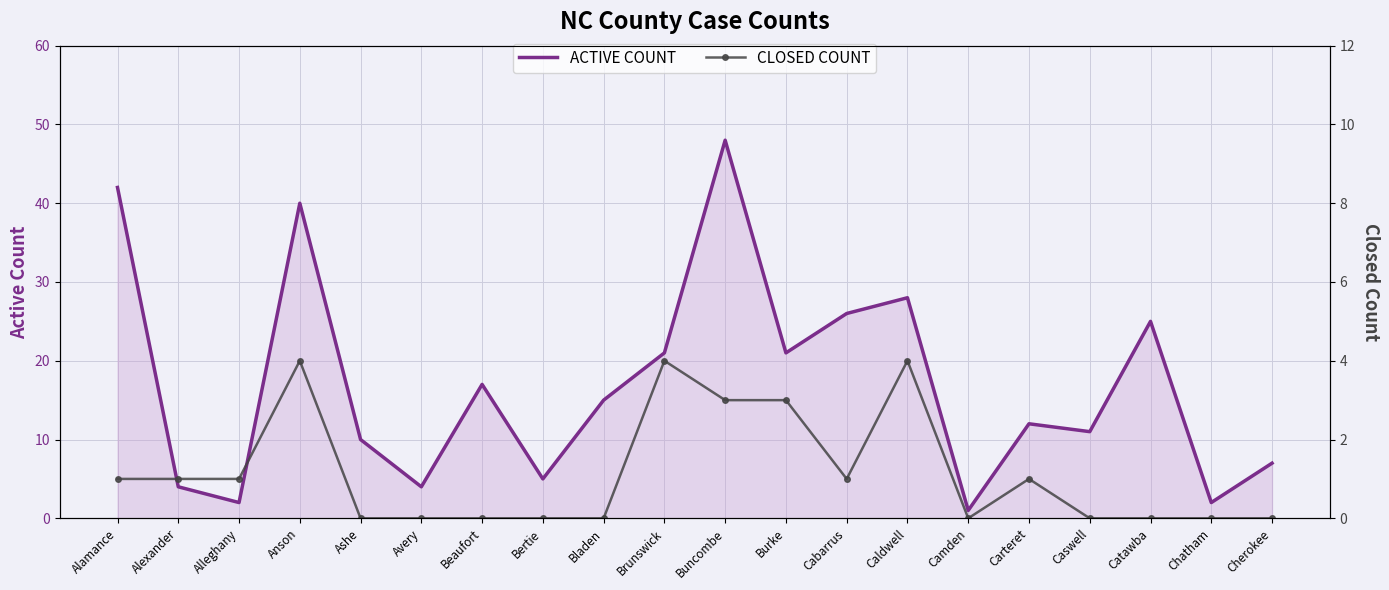

Between Alleghany and Buncombe, which series saw the biggest shift?

ACTIVE COUNT